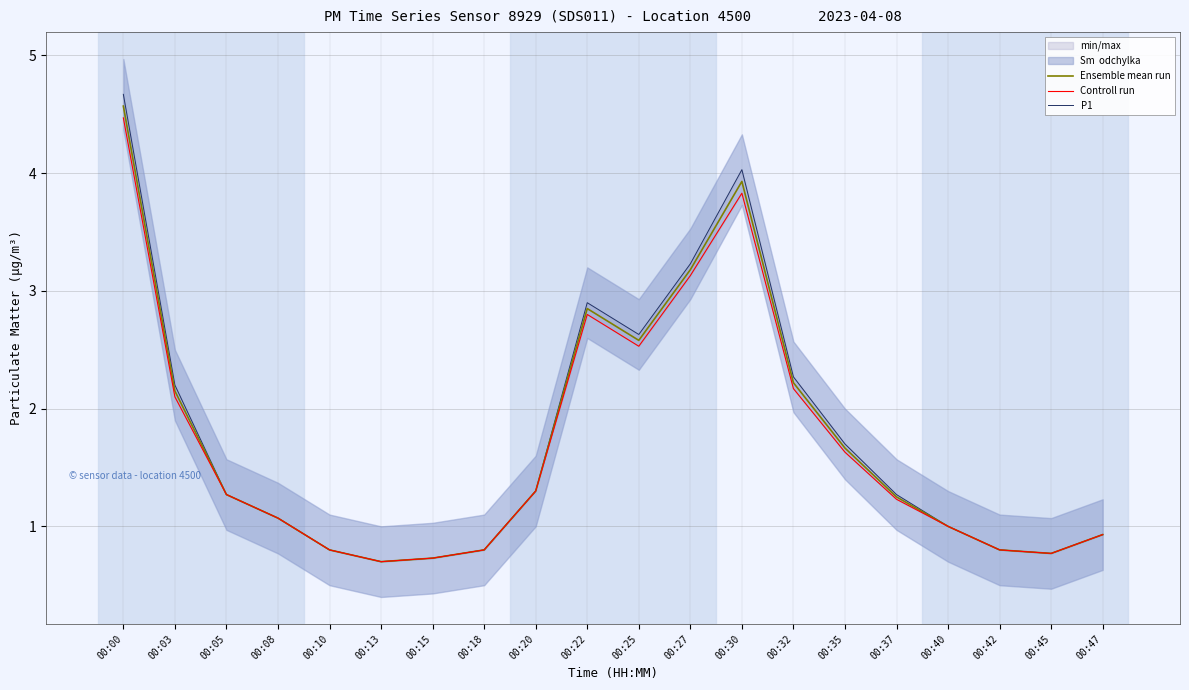

True or false: Controll run and Ensemble mean run intersect in this chart.

False